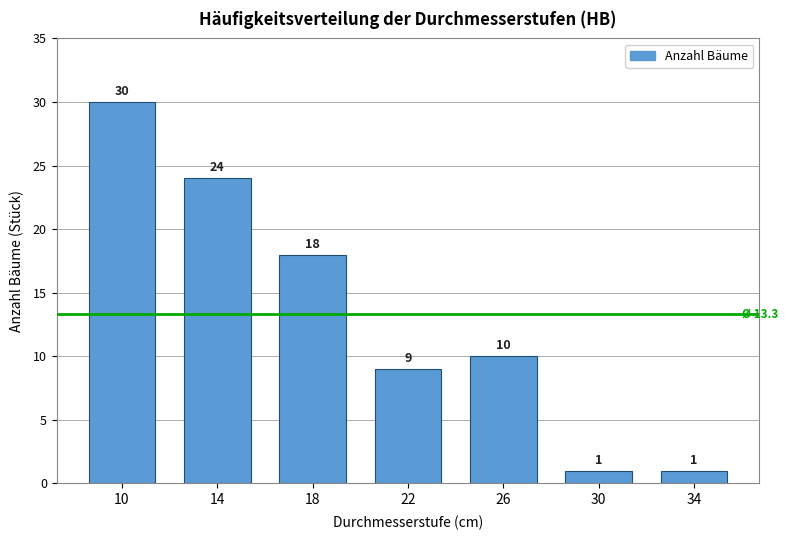

Reading left to right, what are all the values shown in this chart?

10=30	14=24	18=18	22=9	26=10	30=1	34=1